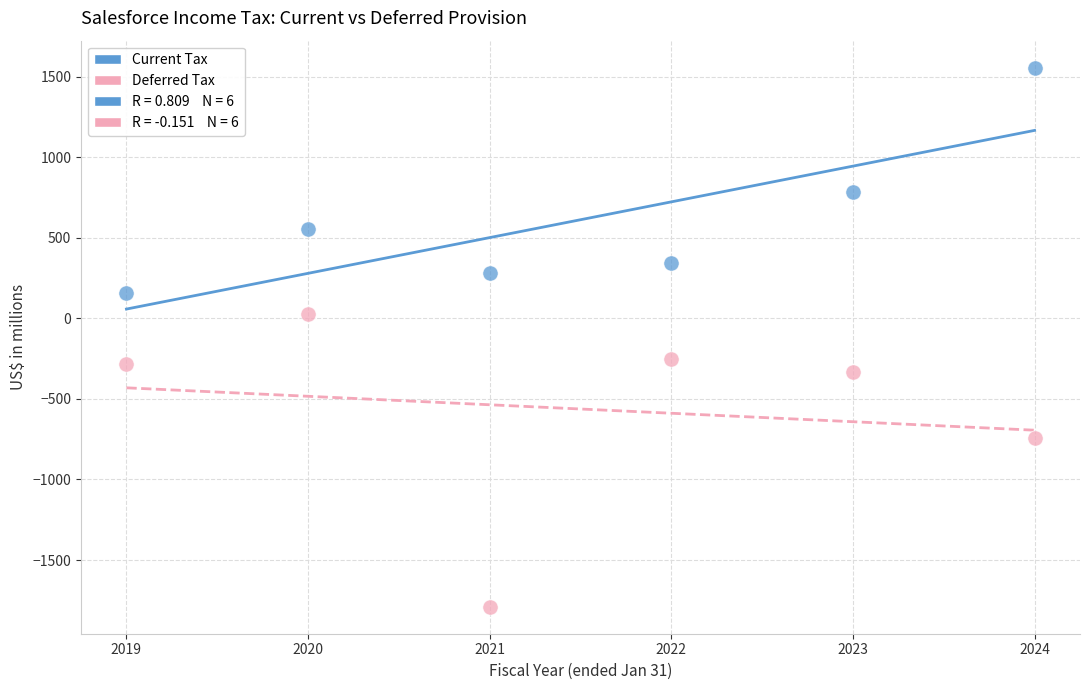

Across all data points, what is the range of X values (max minus min)?

5